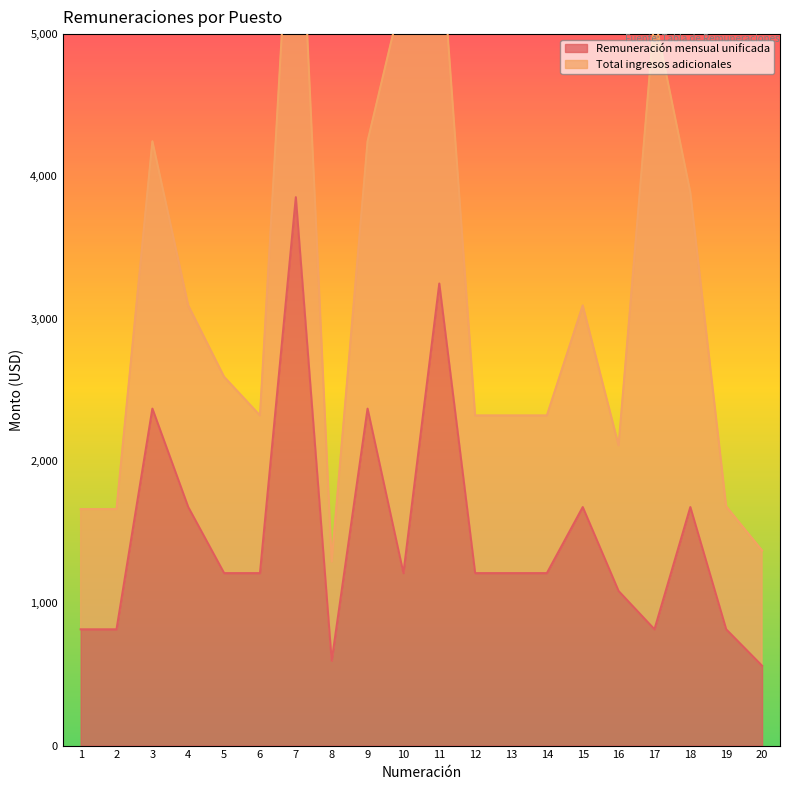

How many values are below 1212?

7